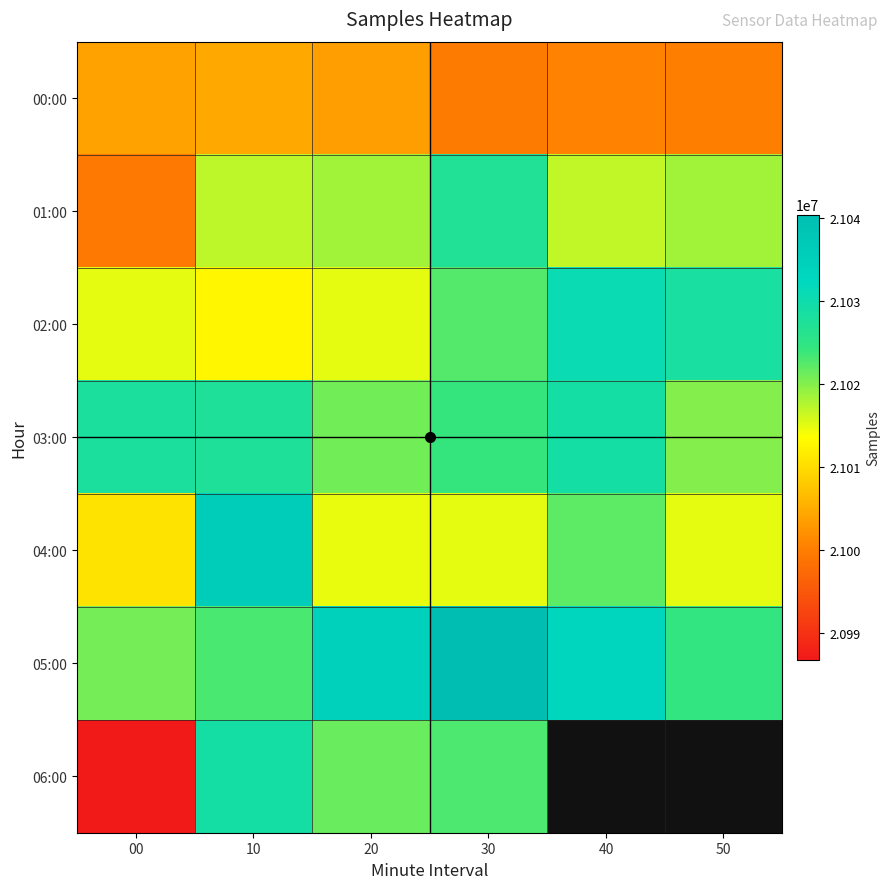

At how many categories does at least one series exceed 21006662?

6